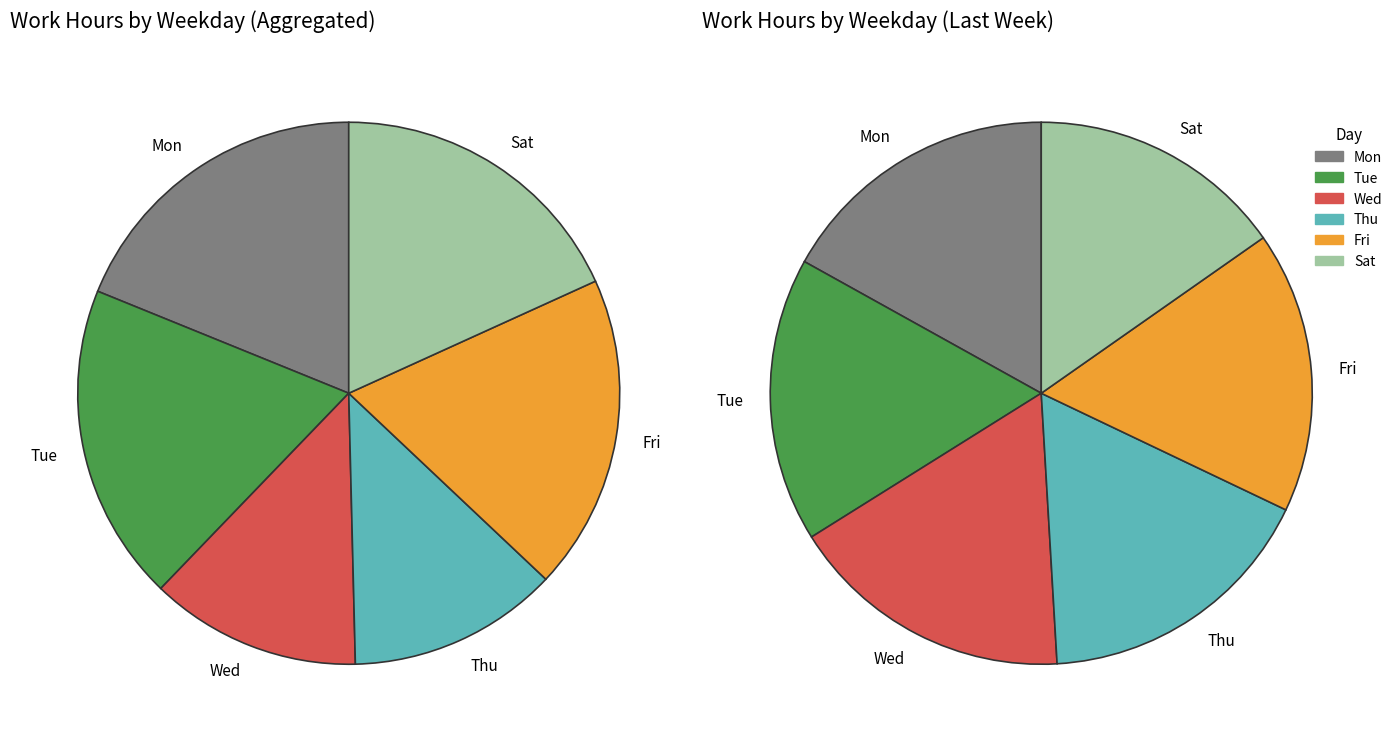

What is the change in value from Mon to Fri?

-0.1